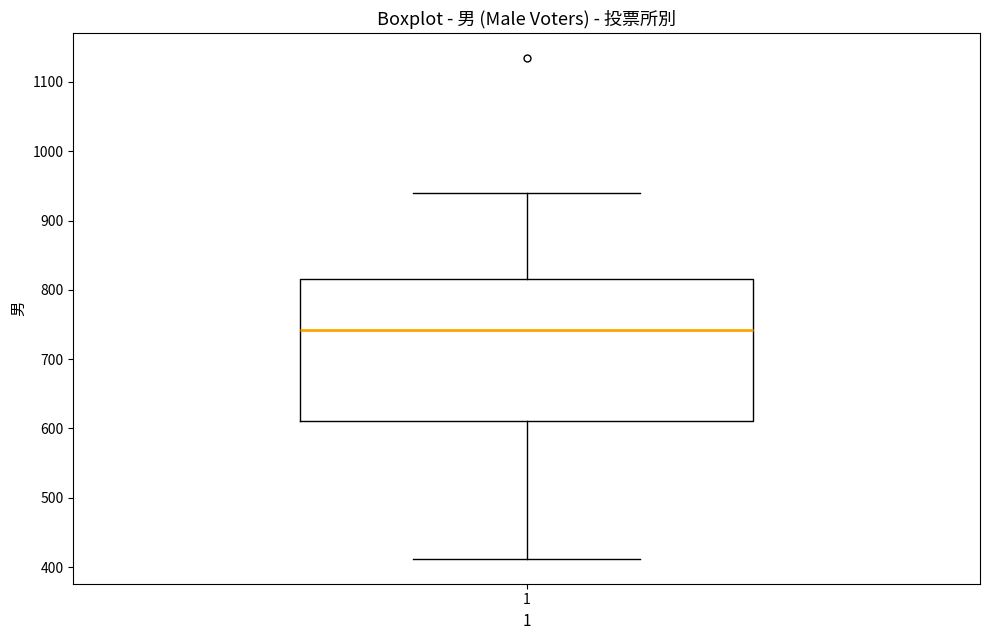

Read this box plot against the y-axis: the position of the median line, the range covered by the box, and the ends of both whiskers. The values are not printed on the chart, so give them approximately, as read against the axis.

median 740, box 610 to 820, whiskers 410 to 940